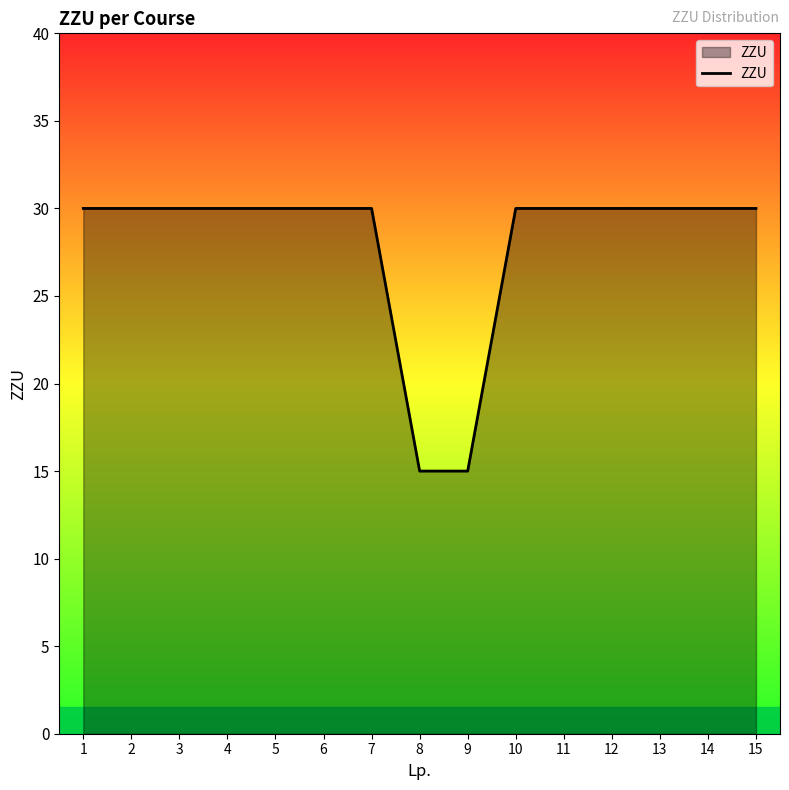

What is the smallest value displayed?

15